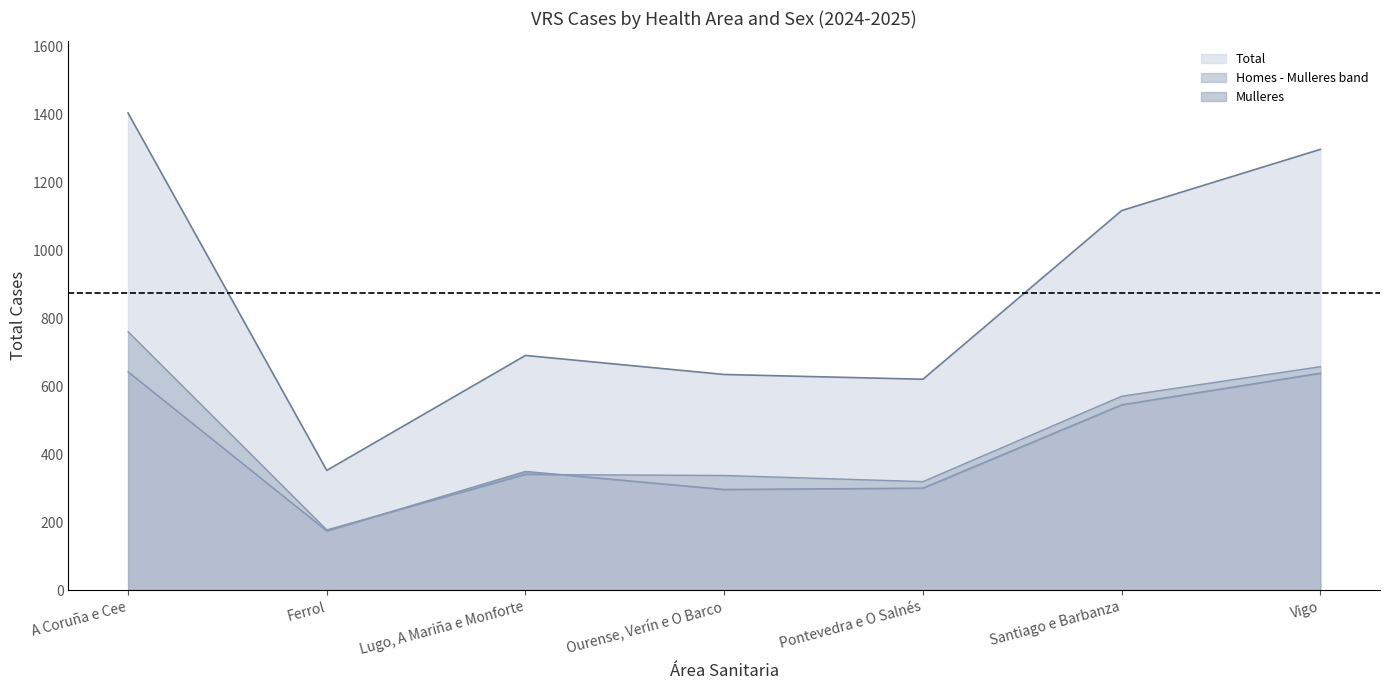

What is the label of the 7th point from the left?

Vigo